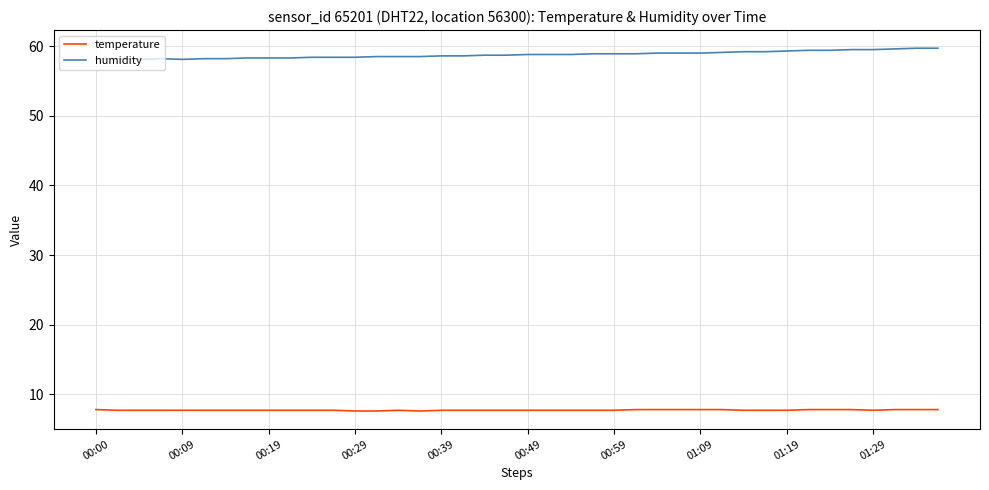

List the series in order of their overall mean, lowest first.

temperature, humidity